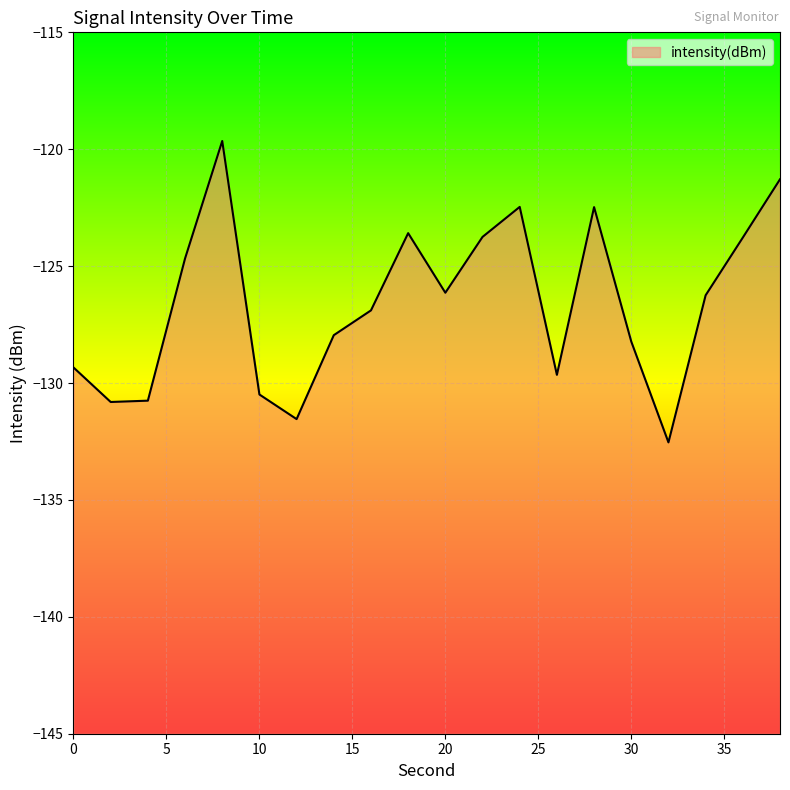

What is the average value?

-126.6